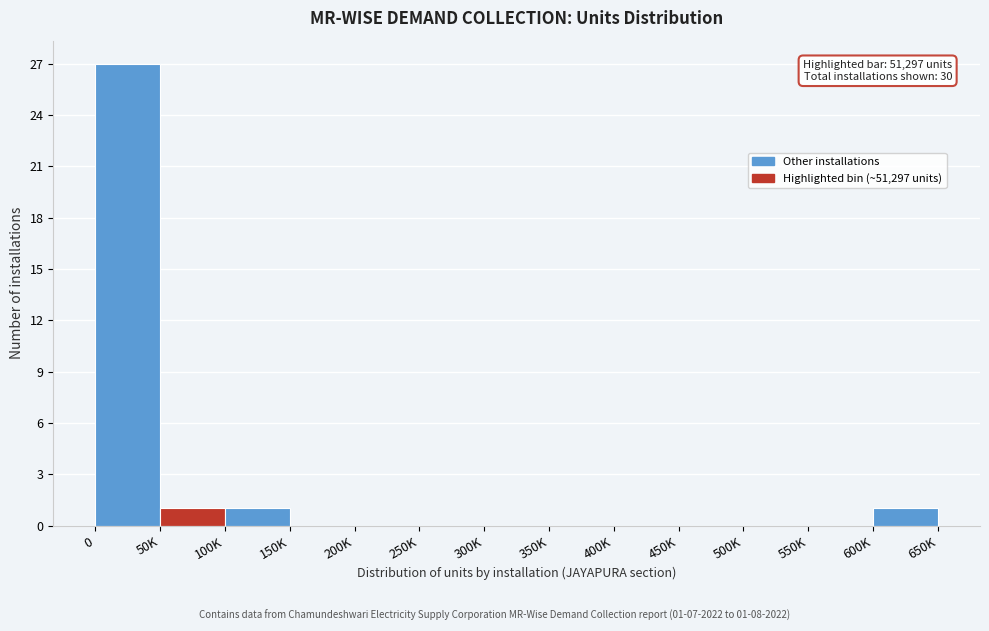

Reading left to right, list all the values displayed in this chart.

0=27	50K=1	100K=1	150K=0	200K=0	250K=0	300K=0	350K=0	400K=0	450K=0	500K=0	550K=0	600K=1